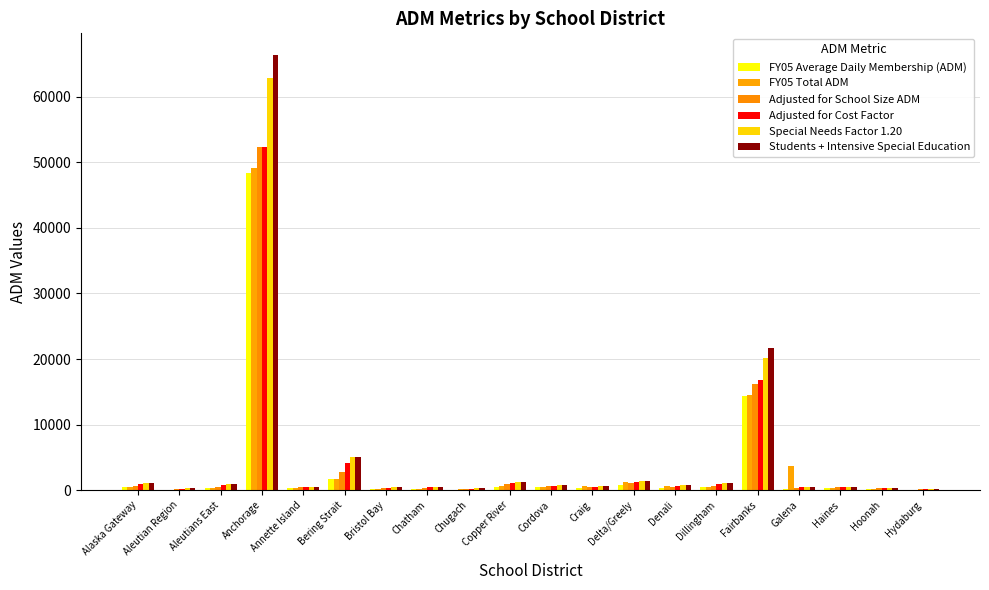

What is the difference between the Special Needs Factor 1.20 values at Anchorage and Dillingham?

61850.3